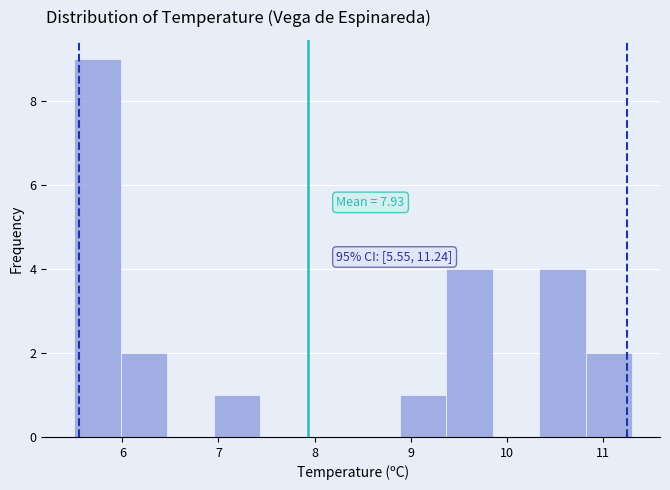

Which range on the x-axis has the tallest bar?

5.5 to 6.0